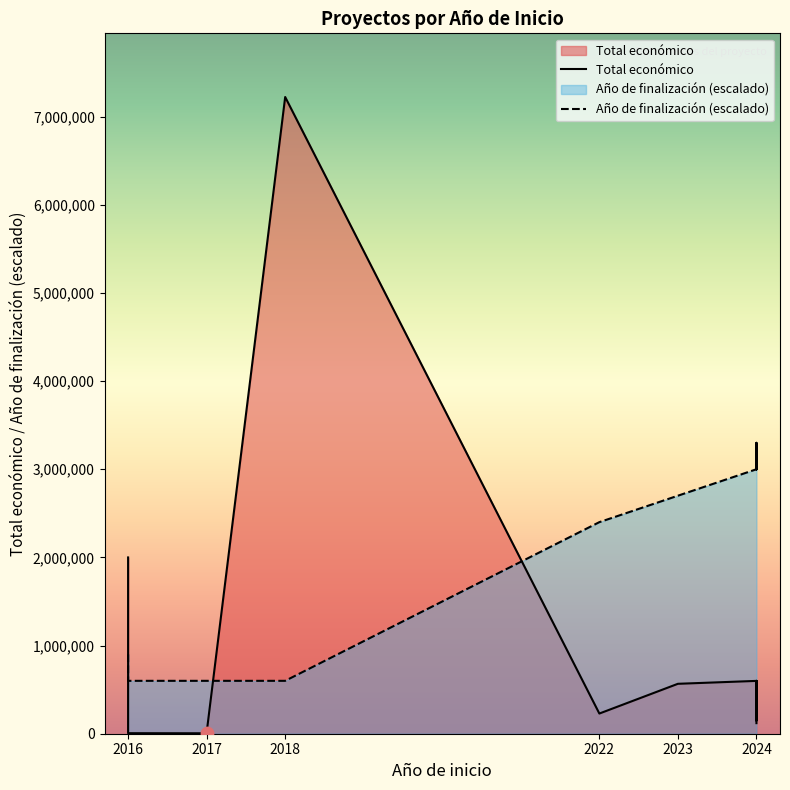

At how many categories does at least one series exceed 6161166?

1